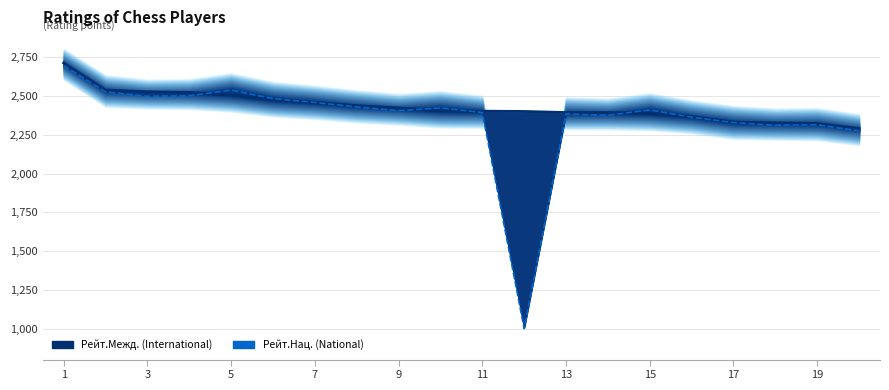

At which category is the sum across all series the highest?

1